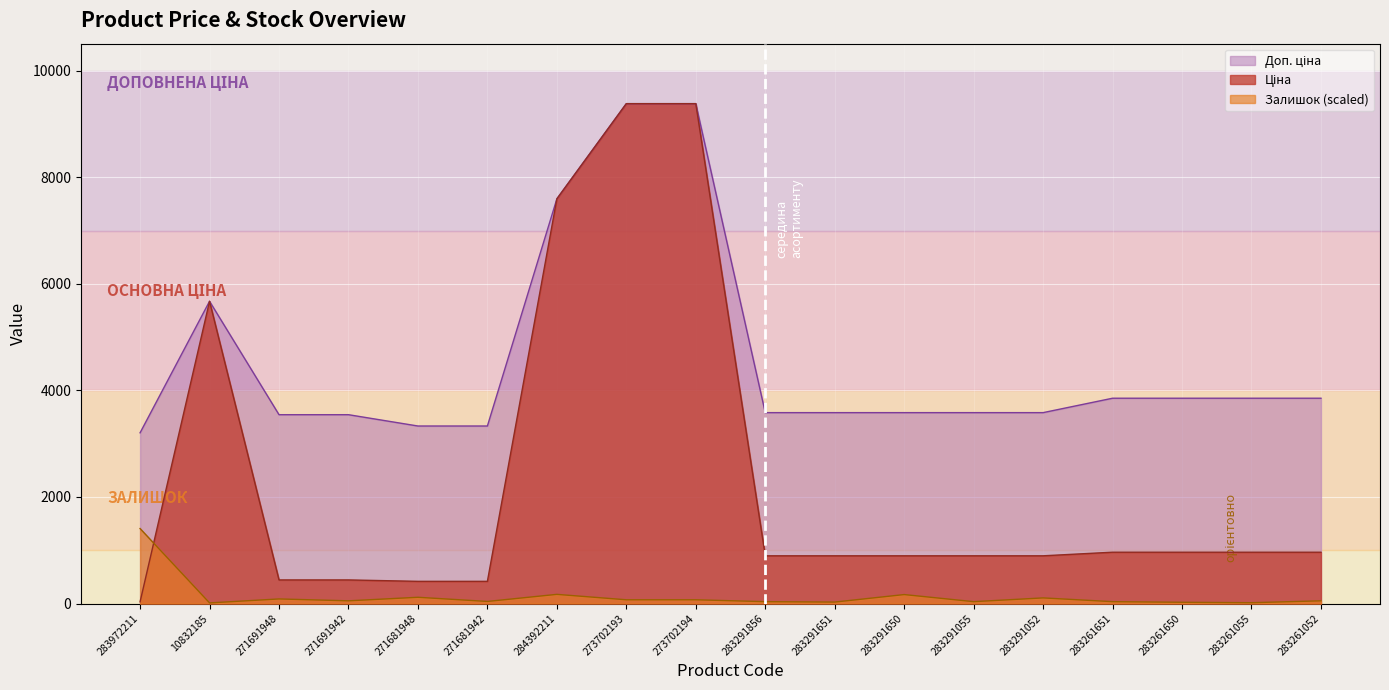

Between 271681948 and 273702194, which series saw the biggest shift?

Ціна